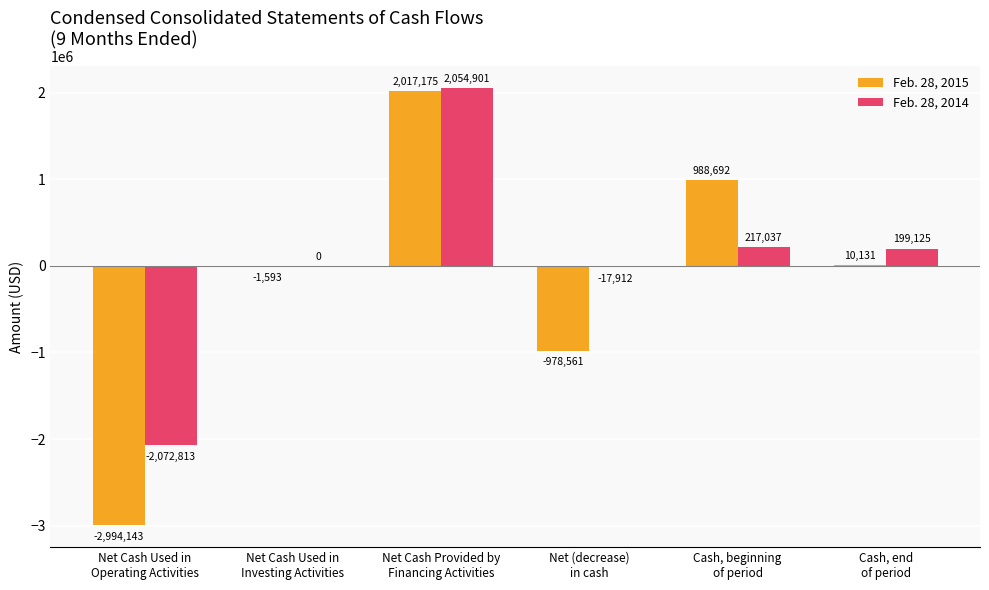

Are the bars grouped side by side (vs. stacked)?

Yes